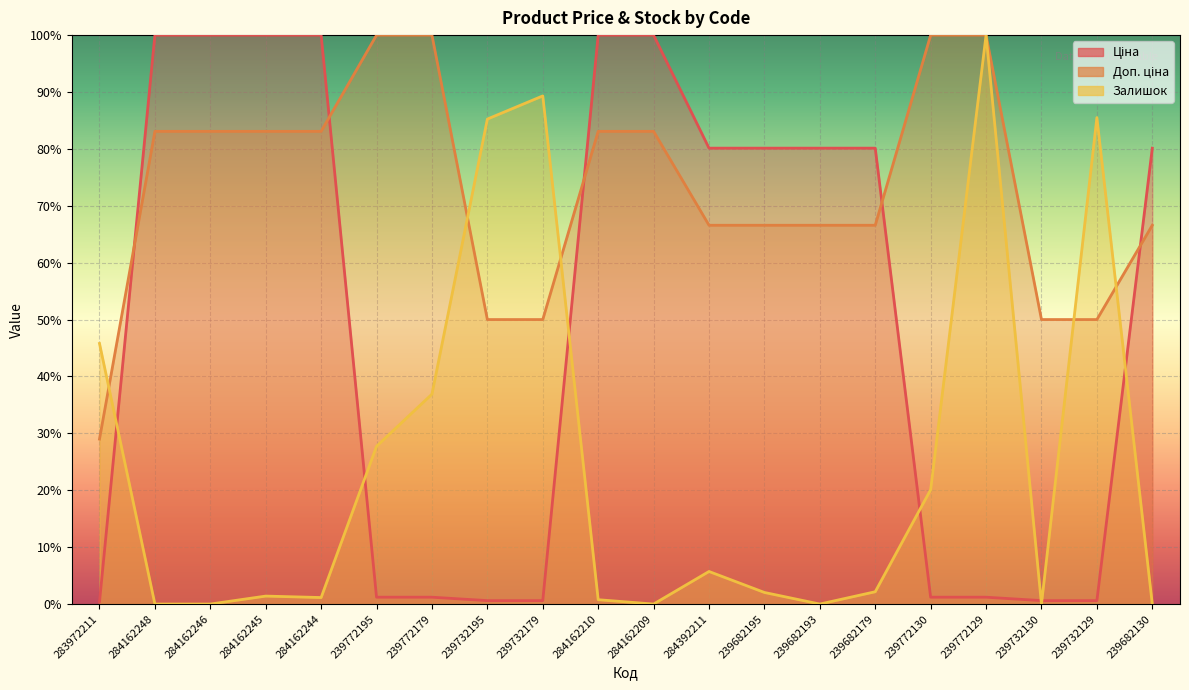

Where is Ціна nearest to the value 50?

284392211